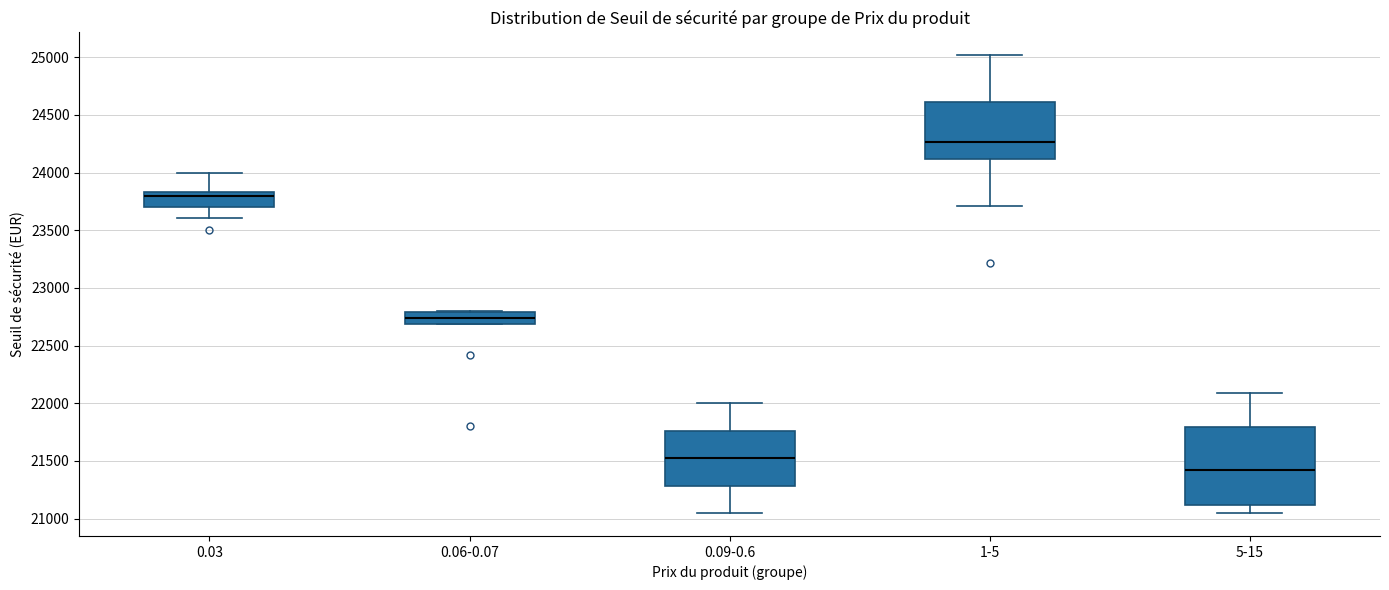

Reading left to right, transcribe this box plot: for each box, give where its median line is, the range the box spans, and where its two whiskers end, as read against the y-axis. The values are not printed on the chart, so give them approximately, as read against the axis.

0.03: median 23800, box 23700 to 23850, whiskers 23600 to 24000
0.06-0.07: median 22750, box 22700 to 22800, whiskers 22700 to 22800
0.09-0.6: median 21500, box 21300 to 21750, whiskers 21050 to 22000
1-5: median 24250, box 24100 to 24600, whiskers 23700 to 25000
5-15: median 21400, box 21100 to 21800, whiskers 21050 to 22100